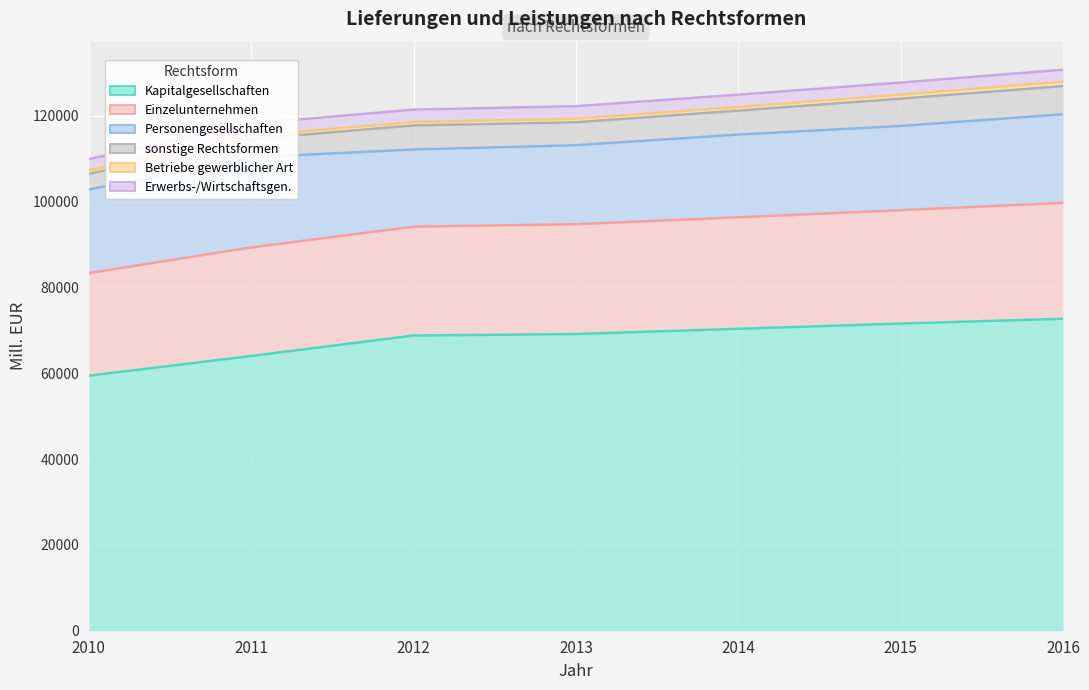

What is the average value of the Erwerbs- und Wirtschaftsgenossenschaften series?

2820.6